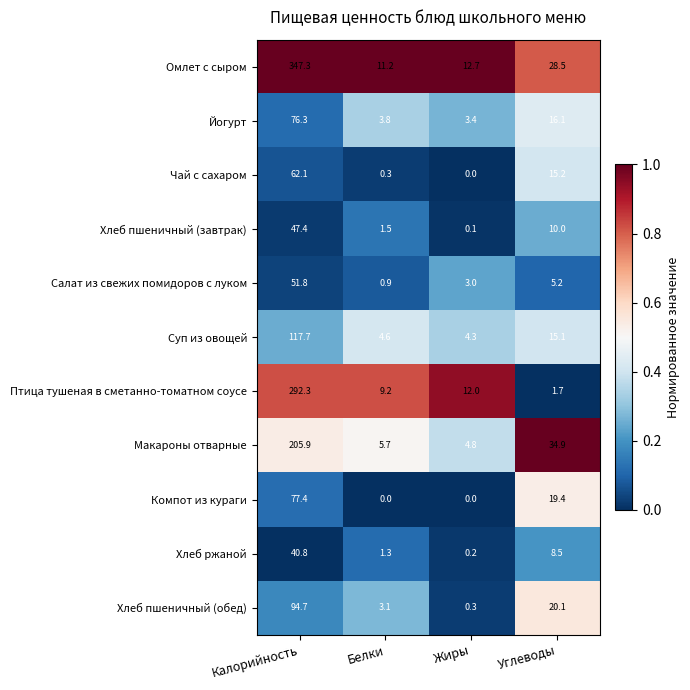

Which category has the lowest value in the Суп из овощей series?

Жиры